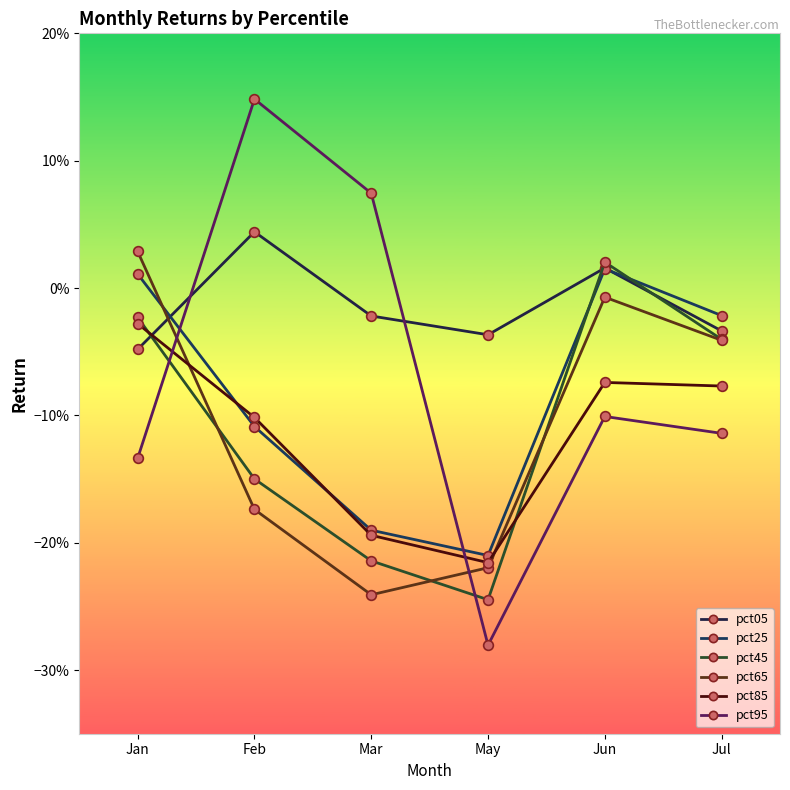

What is the label of the 3rd point from the right?

May